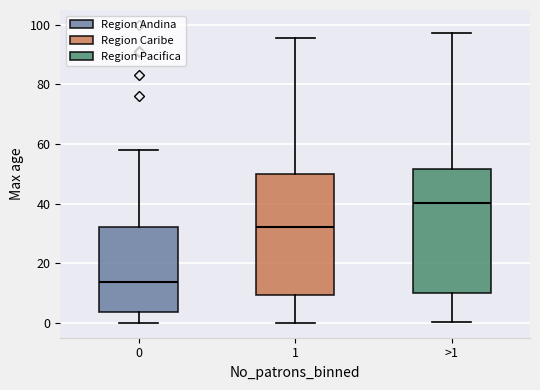

Reading left to right, transcribe this box plot: for each box, give where its median line is, the range the box spans, and where its two whiskers end, as read against the y-axis. The values are not printed on the chart, so give them approximately, as read against the axis.

0: median 14, box 4 to 32, whiskers 0 to 58
1: median 32, box 10 to 50, whiskers 0 to 96
>1: median 40, box 10 to 52, whiskers 0 to 98